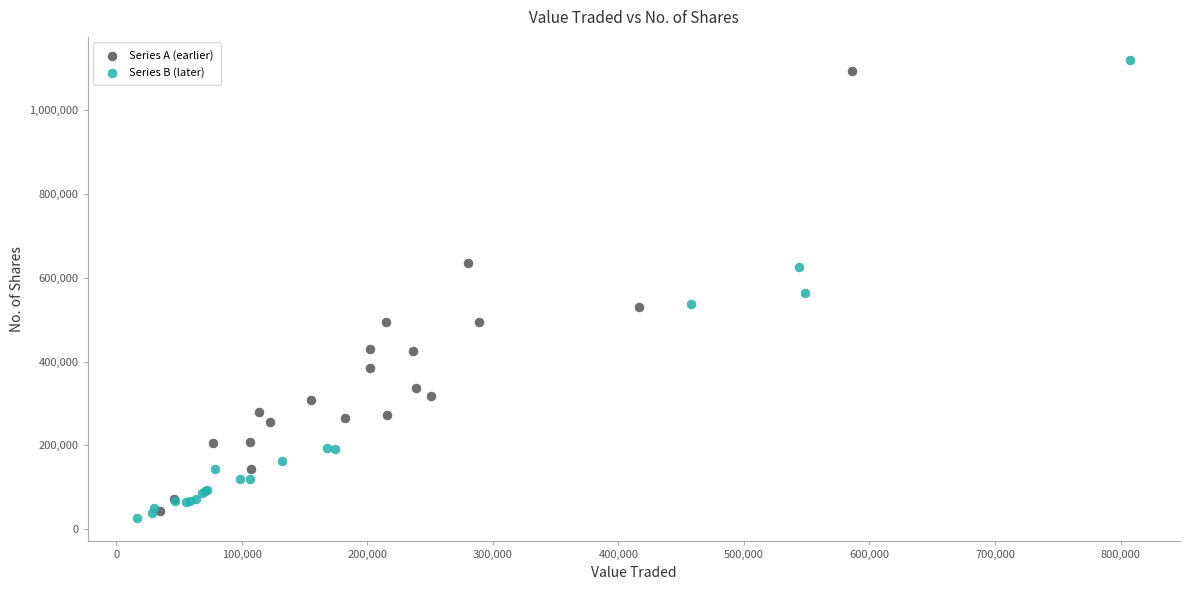

Which series has the widest spread of Y values?

Series B (later)